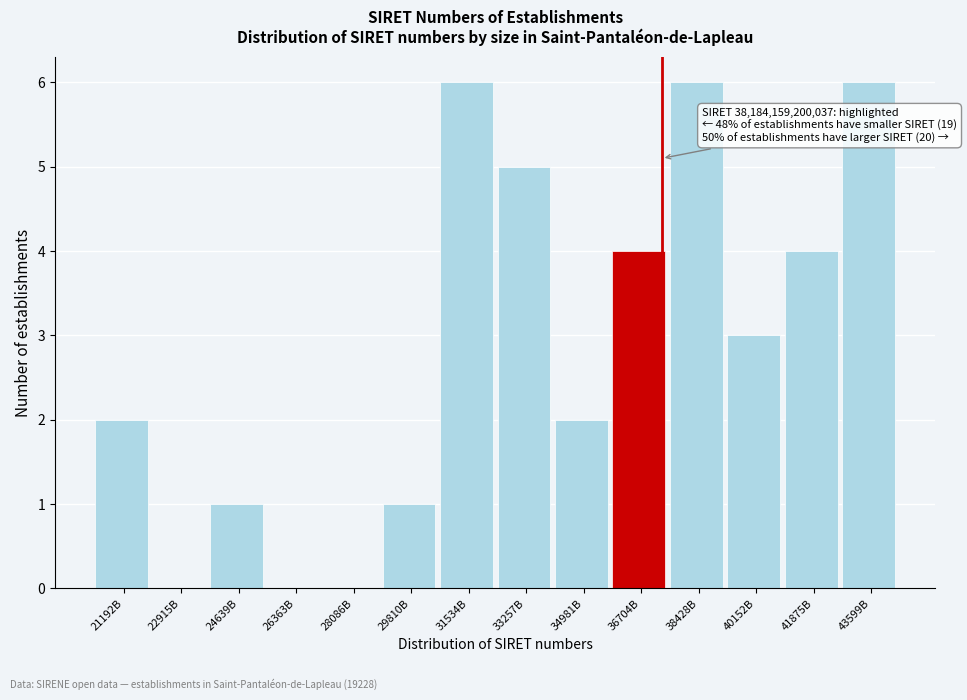

Reading left to right, transcribe all the data shown in this chart.

21192B=2	22915B=0	24639B=1	26363B=0	28086B=0	29810B=1	31534B=6	33257B=5	34981B=2	36704B=4	38428B=6	40152B=3	41875B=4	43599B=6